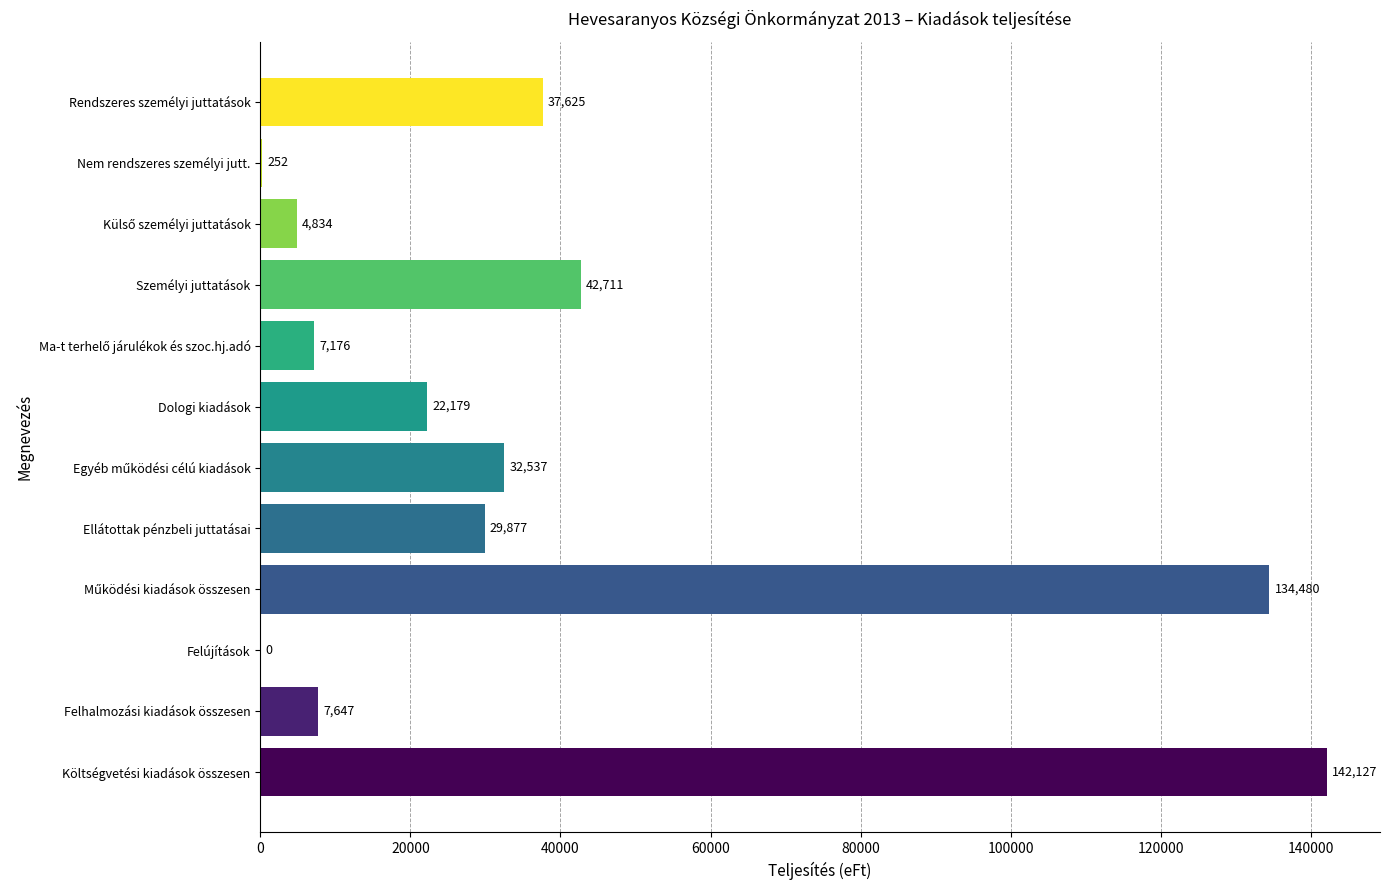

What is the sum of all values?

461445